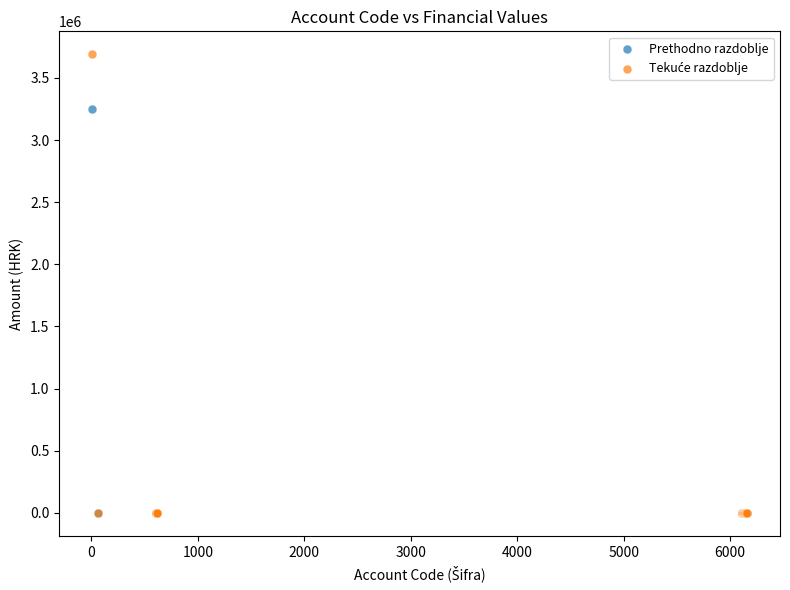

Across all series, what Y value is closest to 1844873?

3249208.0